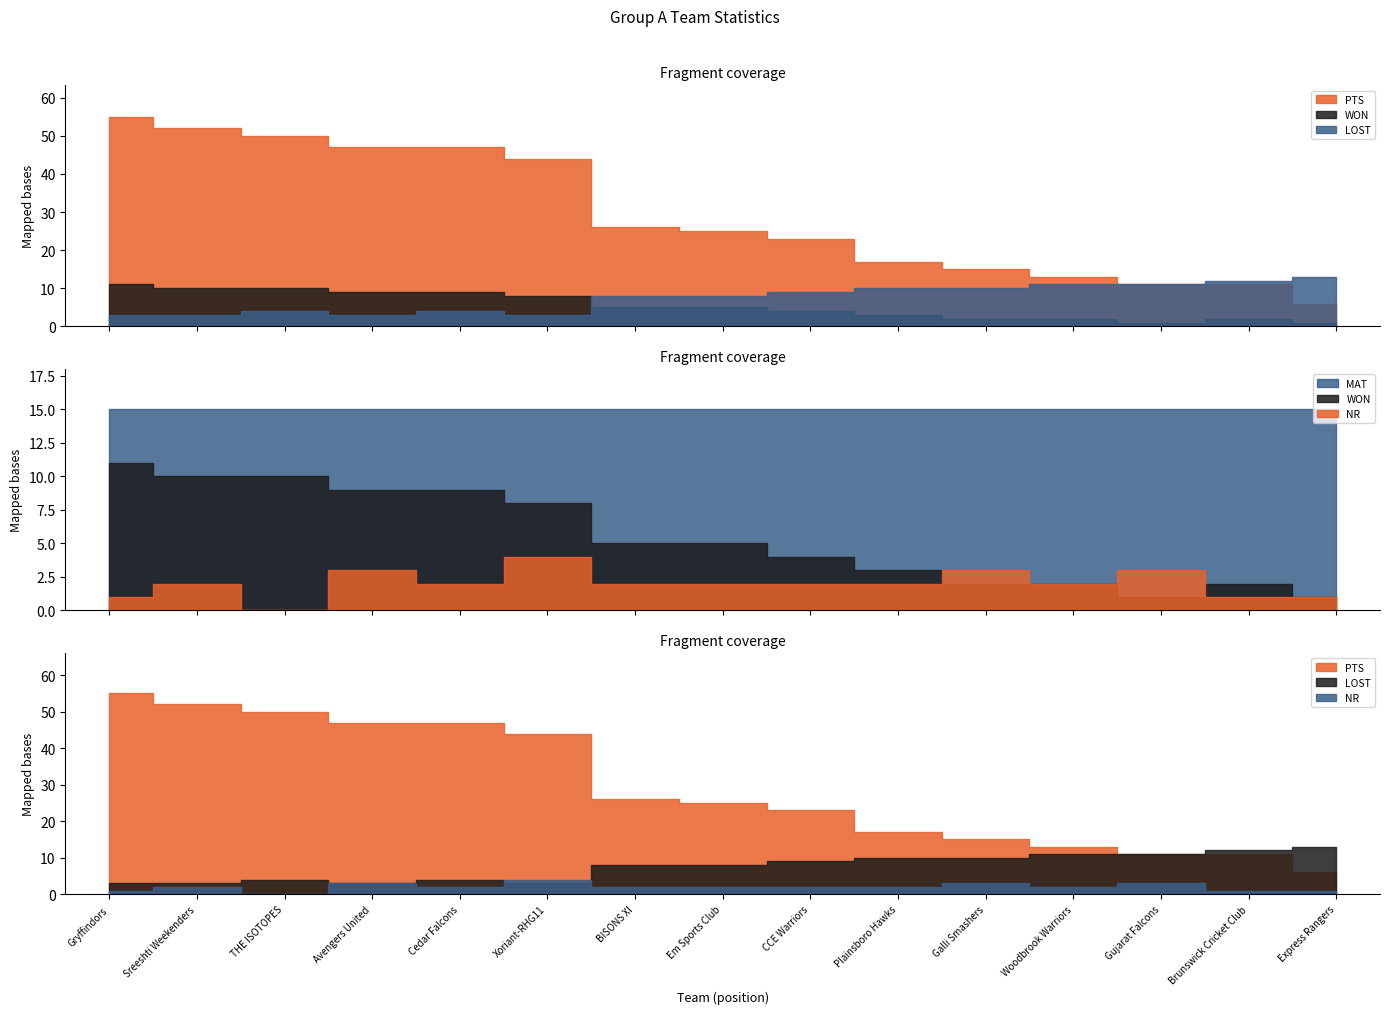

True or false: NR has a value of 3 at Cedar Falcons.

False